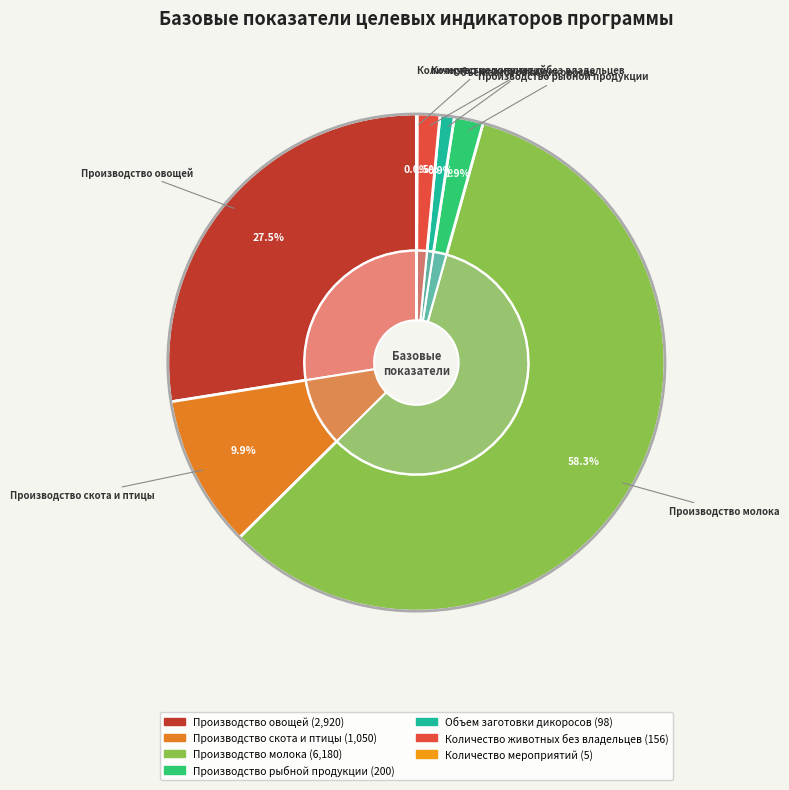

How many segments does this pie chart have?

7